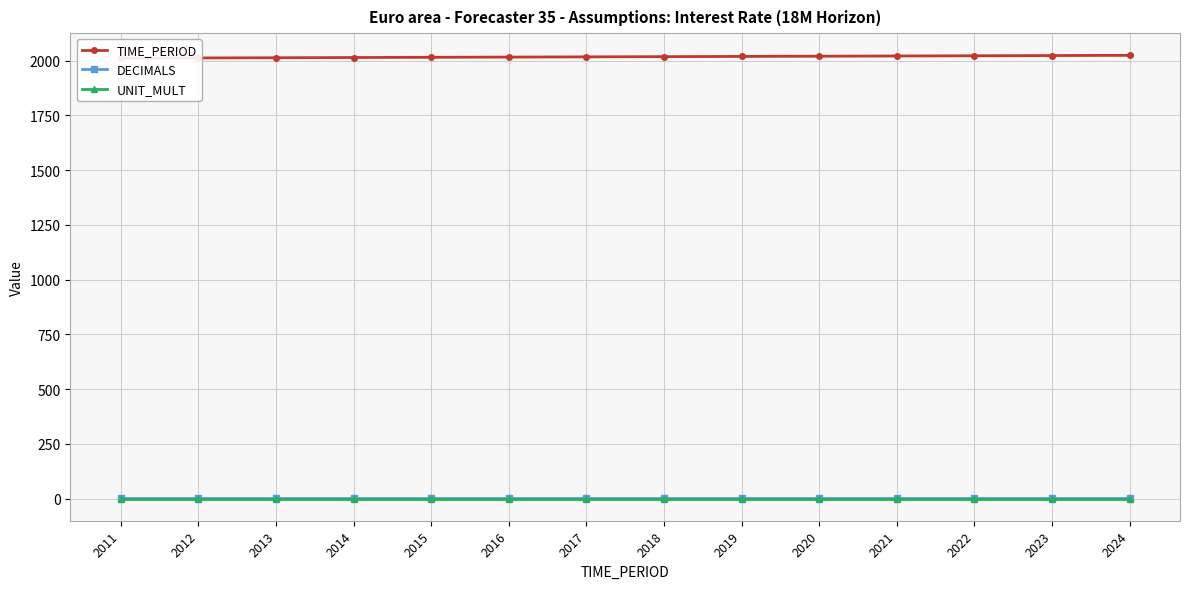

How many values in the TIME_PERIOD series are below 2018?

7